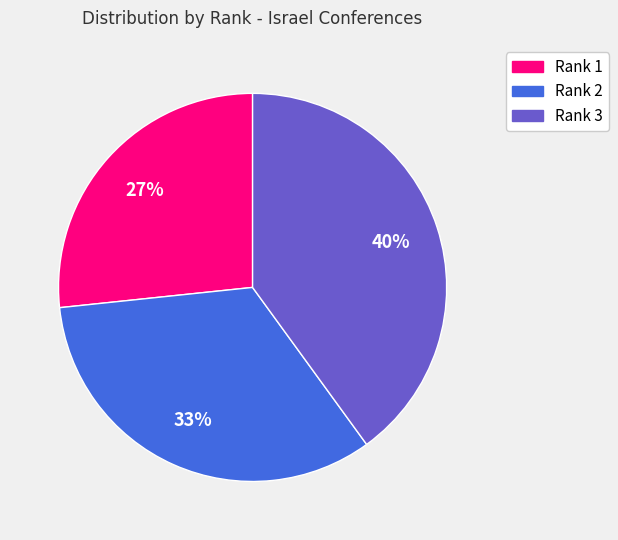

Rank the categories by value from lowest to highest.

Rank 1, Rank 2, Rank 3